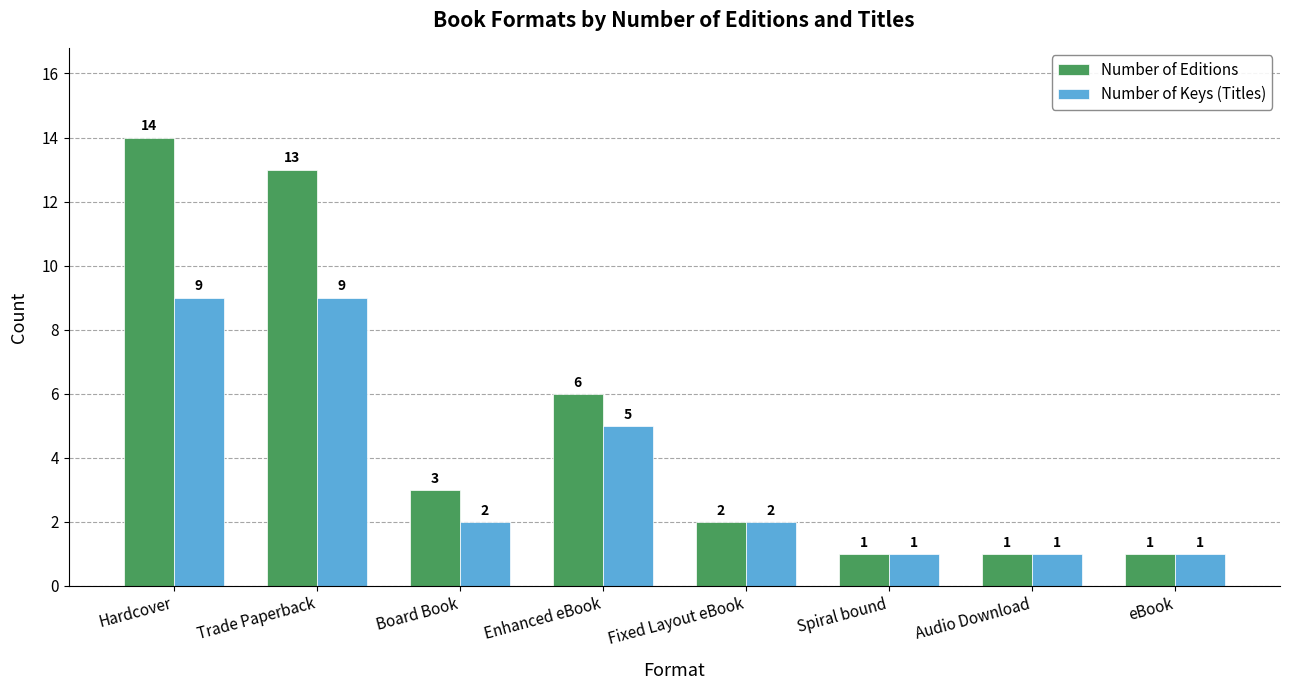

What is the maximum value shown in the chart?

14